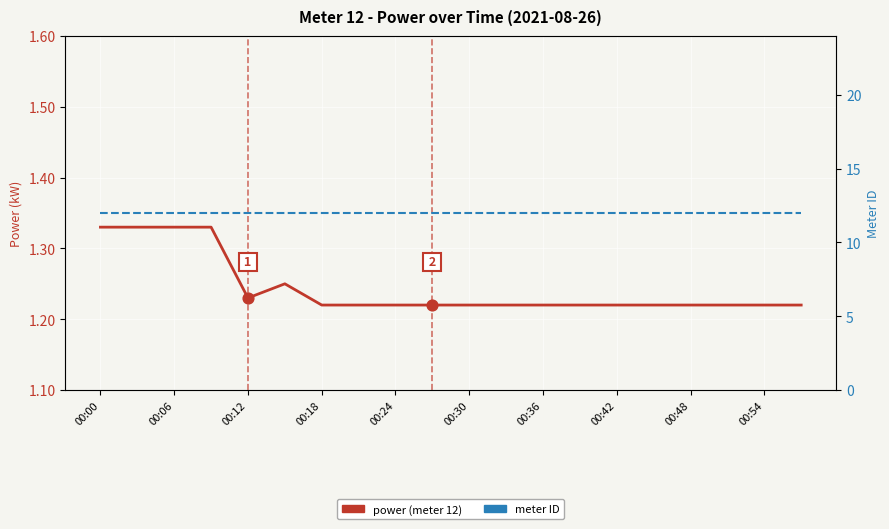

Which series contains the lowest Y value?

power (meter 12)